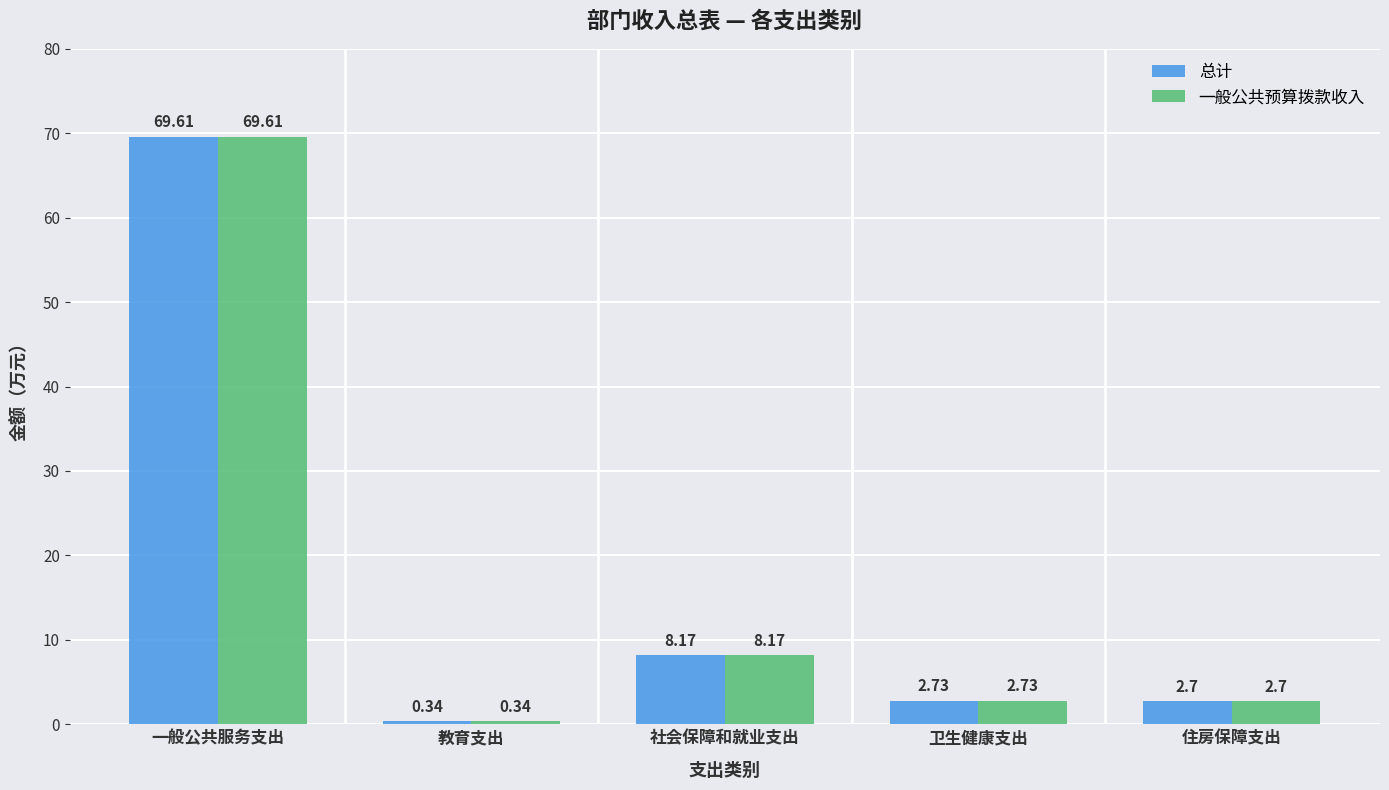

What is the difference between the second highest and second lowest values in the 总计 series?

5.5